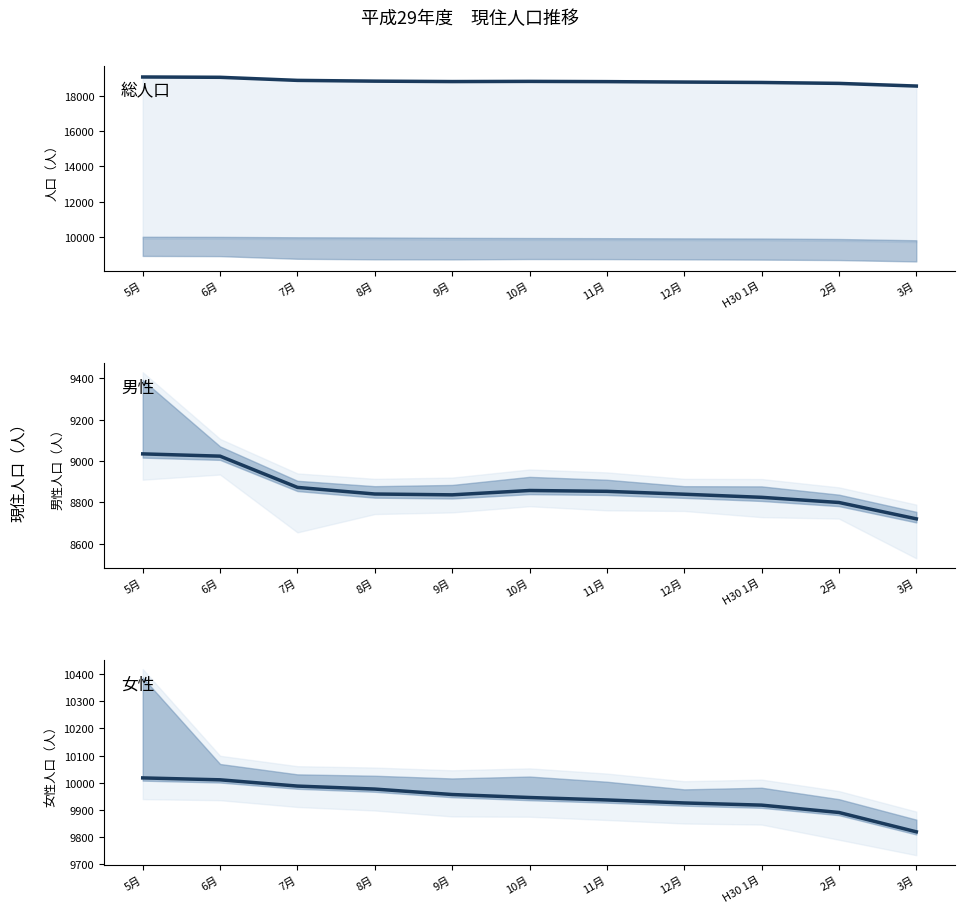

Does the chart display data point markers on the line(s)?

No